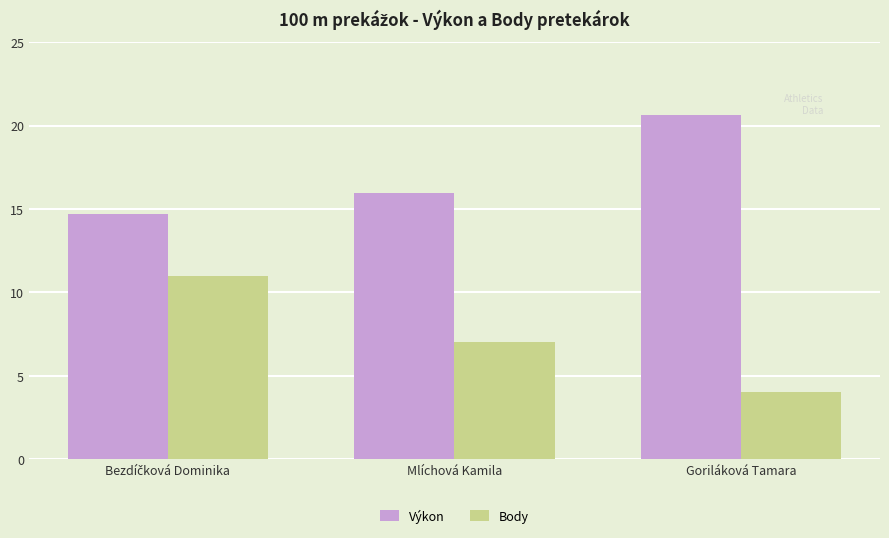

At how many categories does at least one series exceed 9?

3